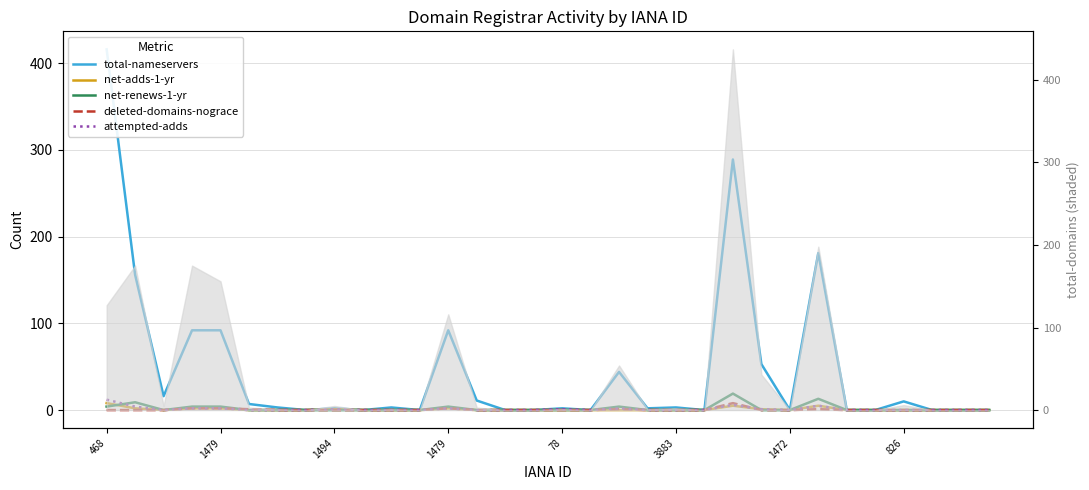

What is the maximum value shown in the chart?

416